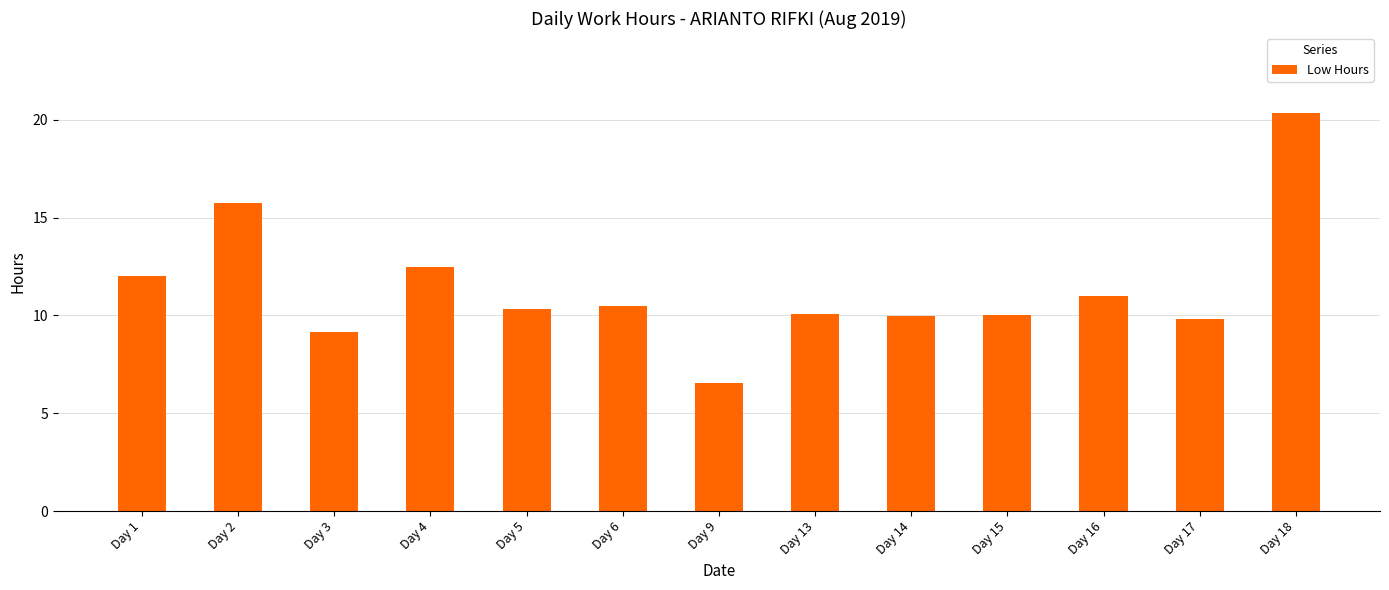

What is the value of the 2nd bar from the left?

15.8